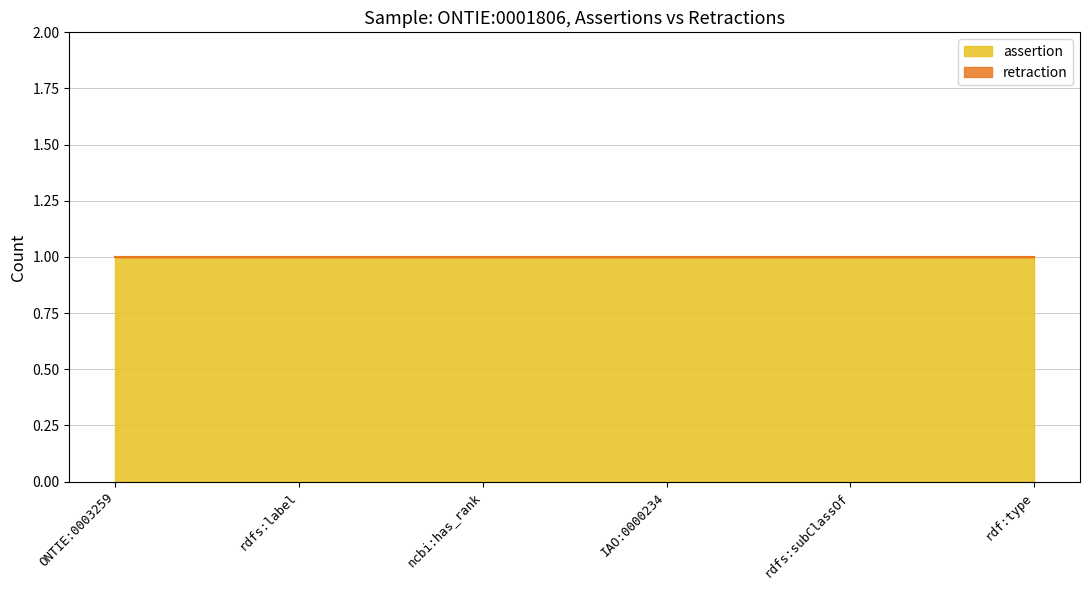

What is the maximum value for assertion?

1